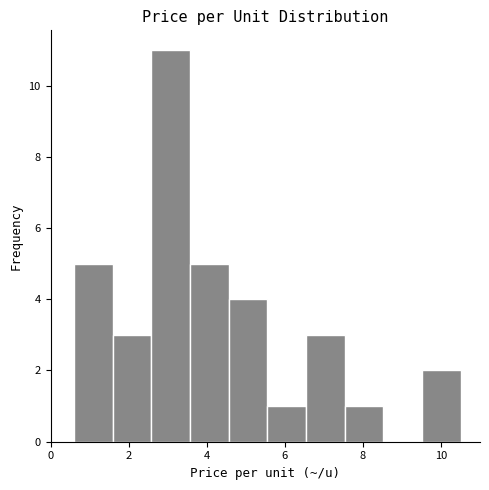

What is the height of the bar covering 5.6 to 6.6 on the x-axis? Neither the bar edges nor the heights are printed on the chart, so give them approximately, as read against the axes.

1